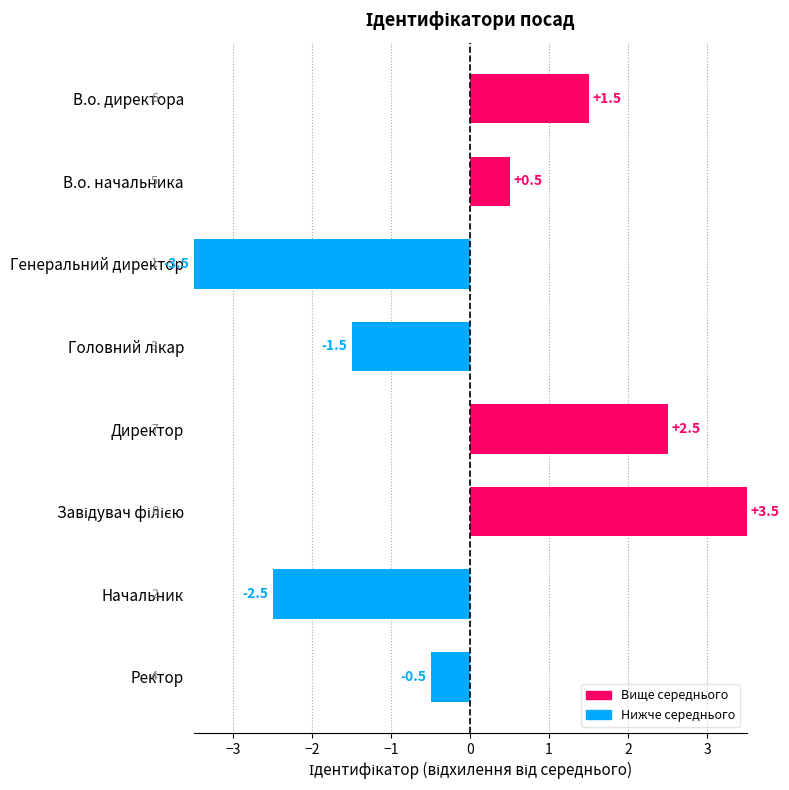

Which has a higher value, Директор or Генеральний директор?

Директор